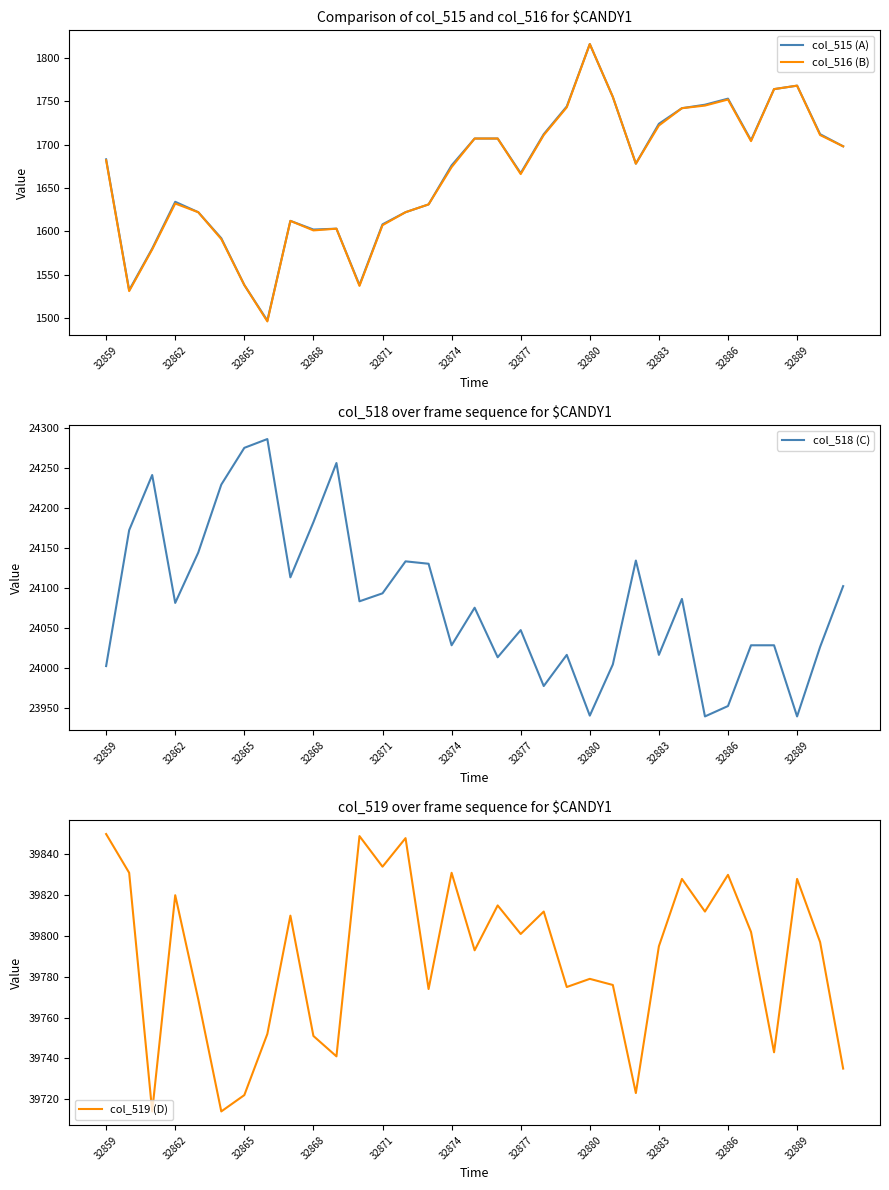

Which category has the highest value across all series?

32859